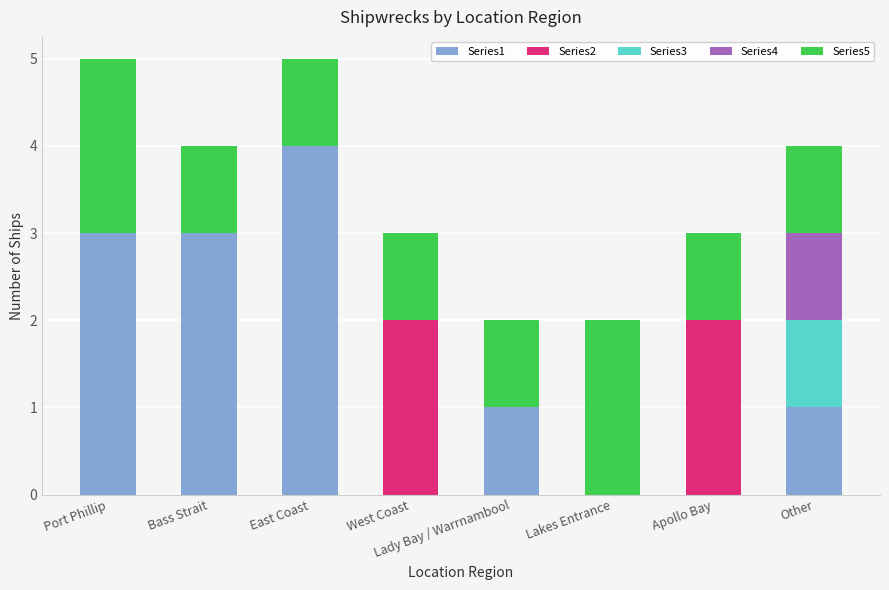

The Series1 series shows 3 at Port Phillip. True or false?

True